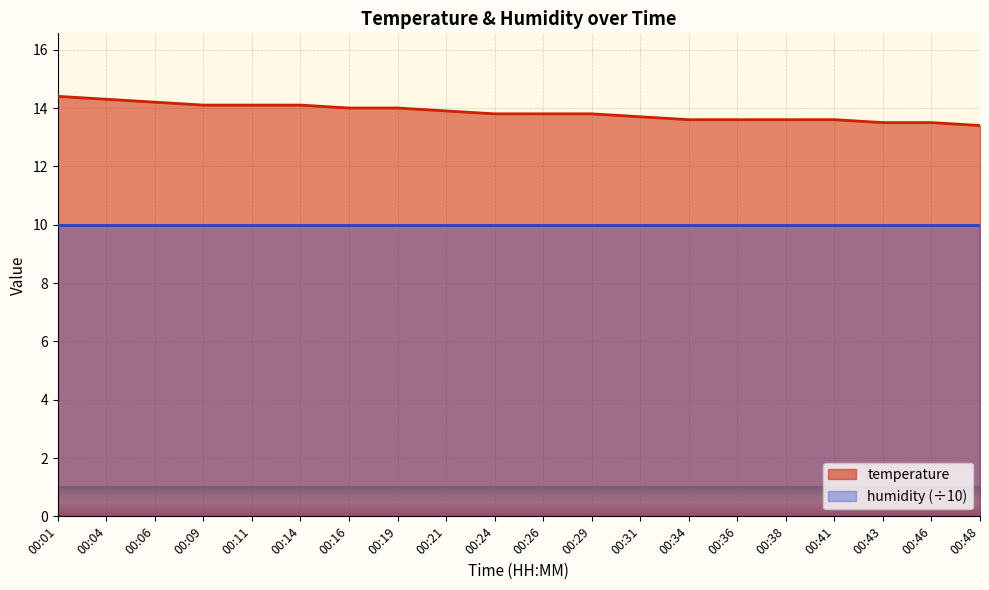

What is the total value across all series at 00:31?

23.7